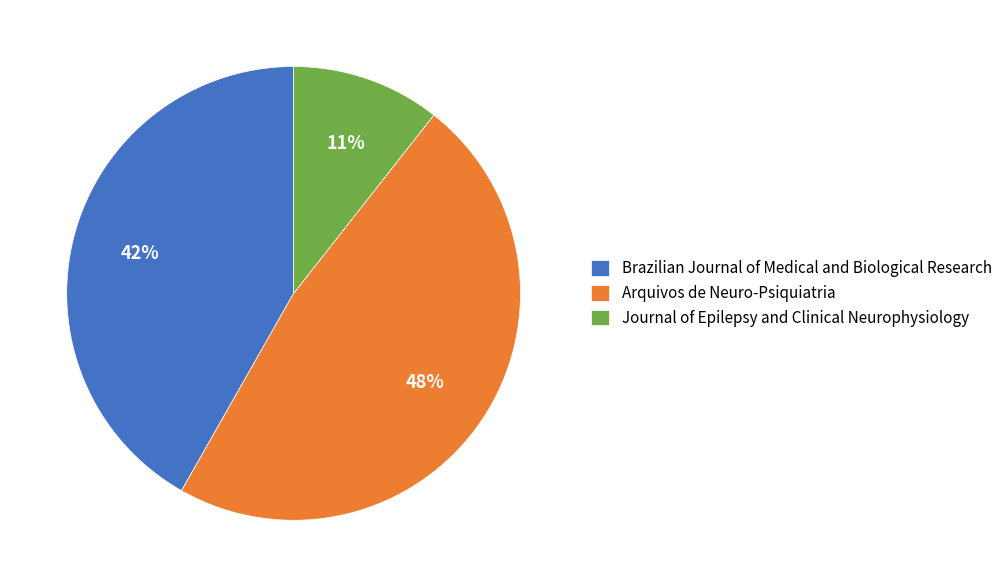

To the nearest percent, what portion does Journal of Epilepsy and Clinical Neurophysiology represent?

11%